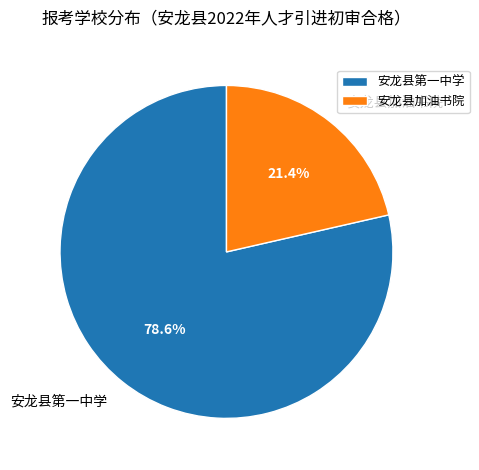

To the nearest percent, what portion does 安龙县加油书院 represent?

21%